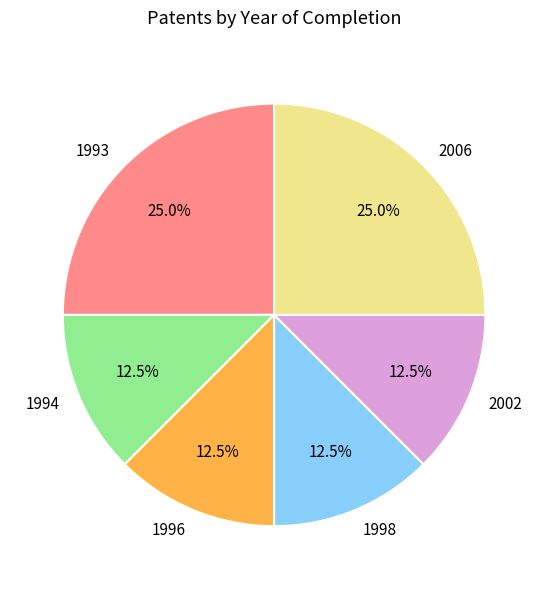

Count the number of slices in the pie.

6